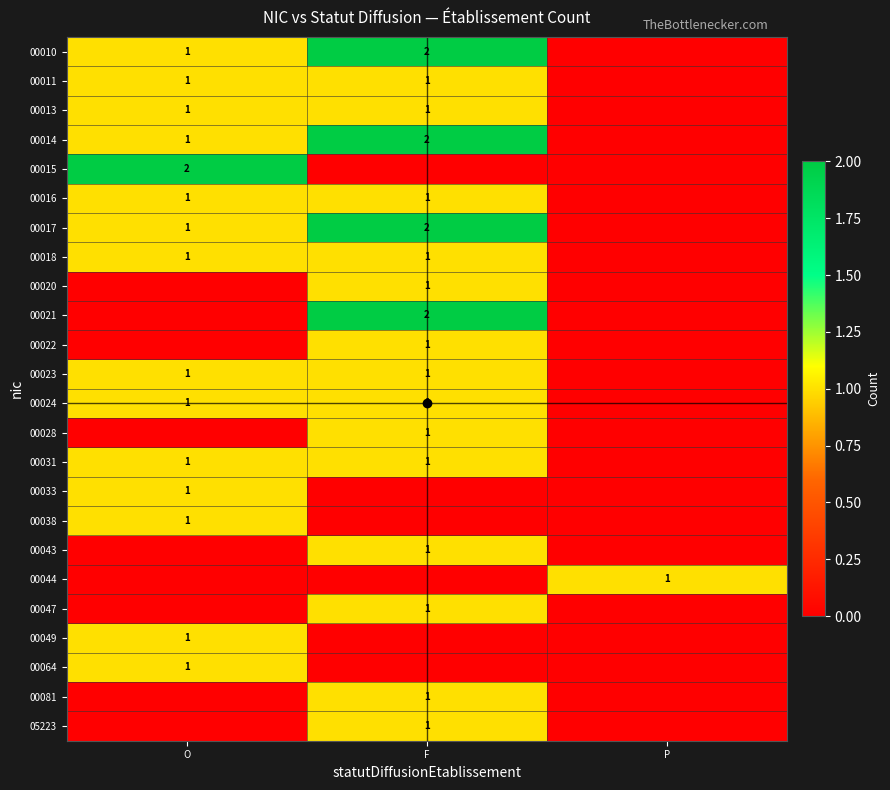

What is the average value of the 00014 series?

1